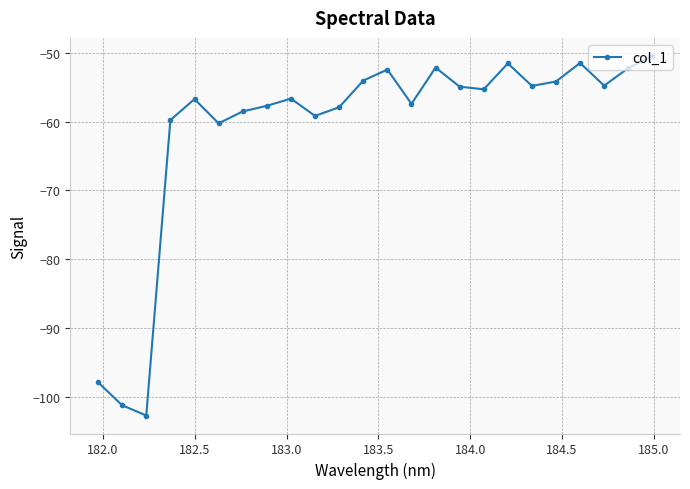

What is the minimum value shown in the chart?

-102.8